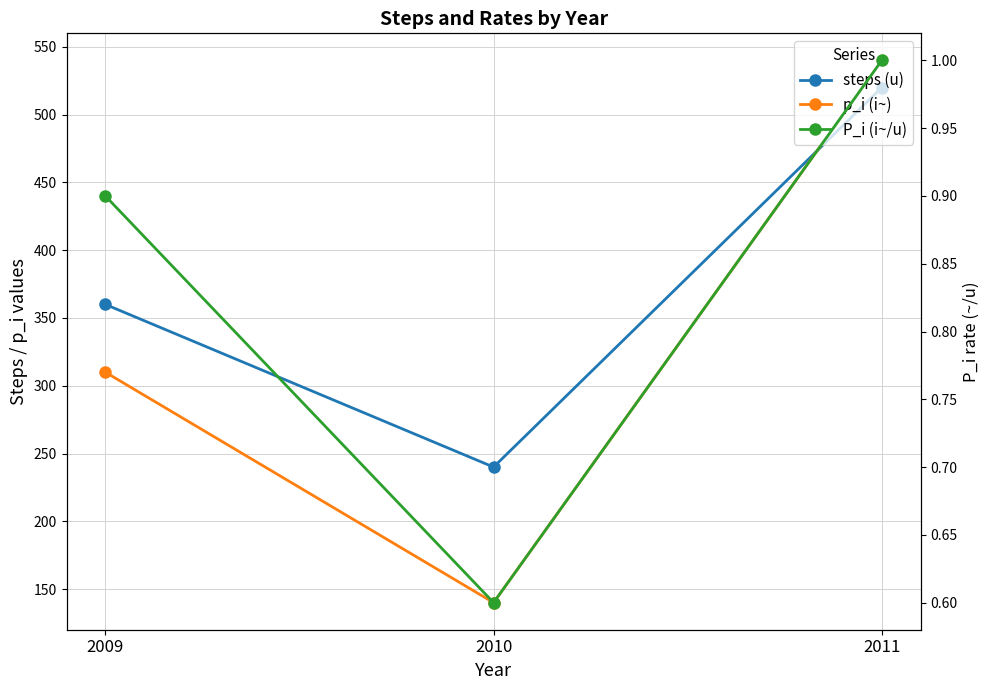

Where is p_i (i~) nearest to the value 340?

2009